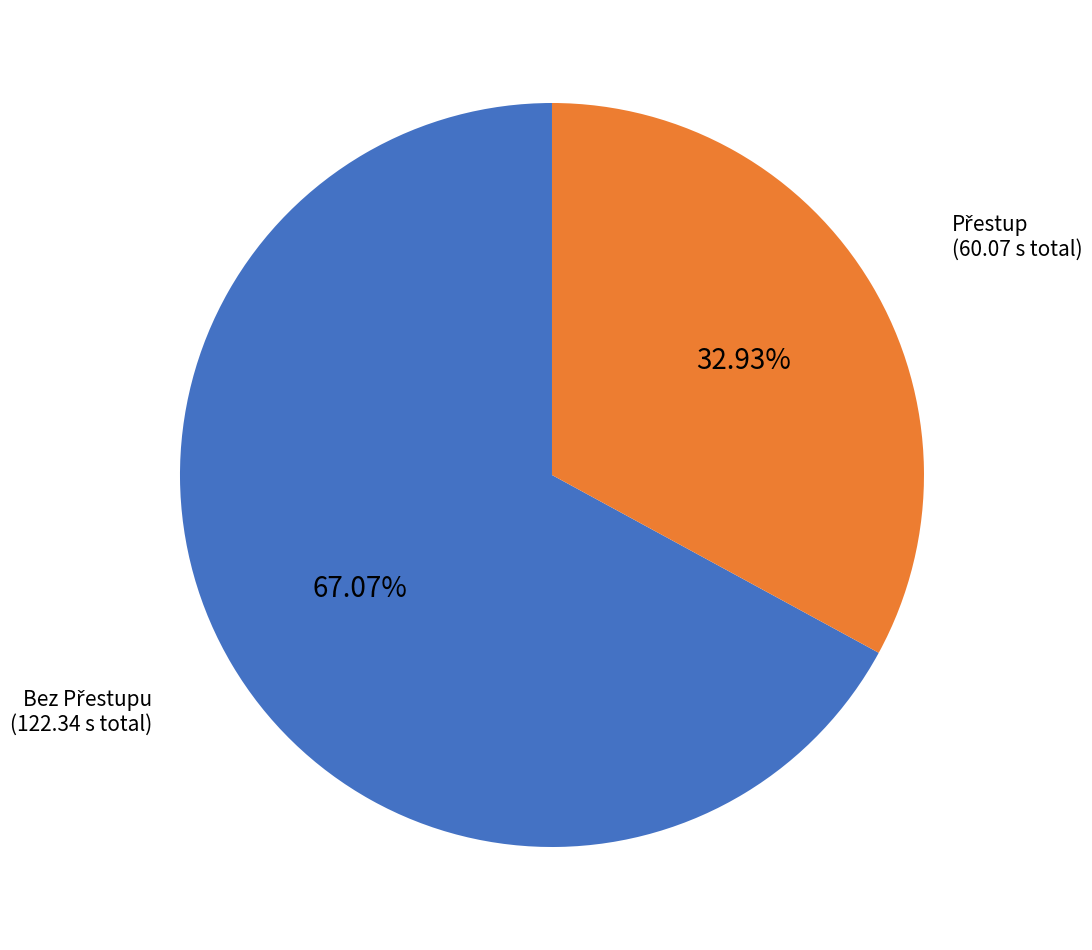

Does any single category account for the majority?

Yes